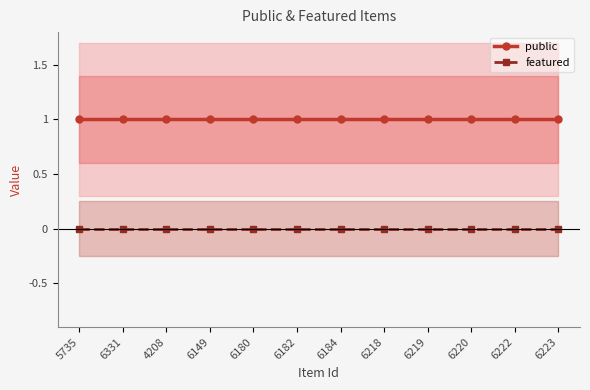

At which label does featured reach its peak?

5735